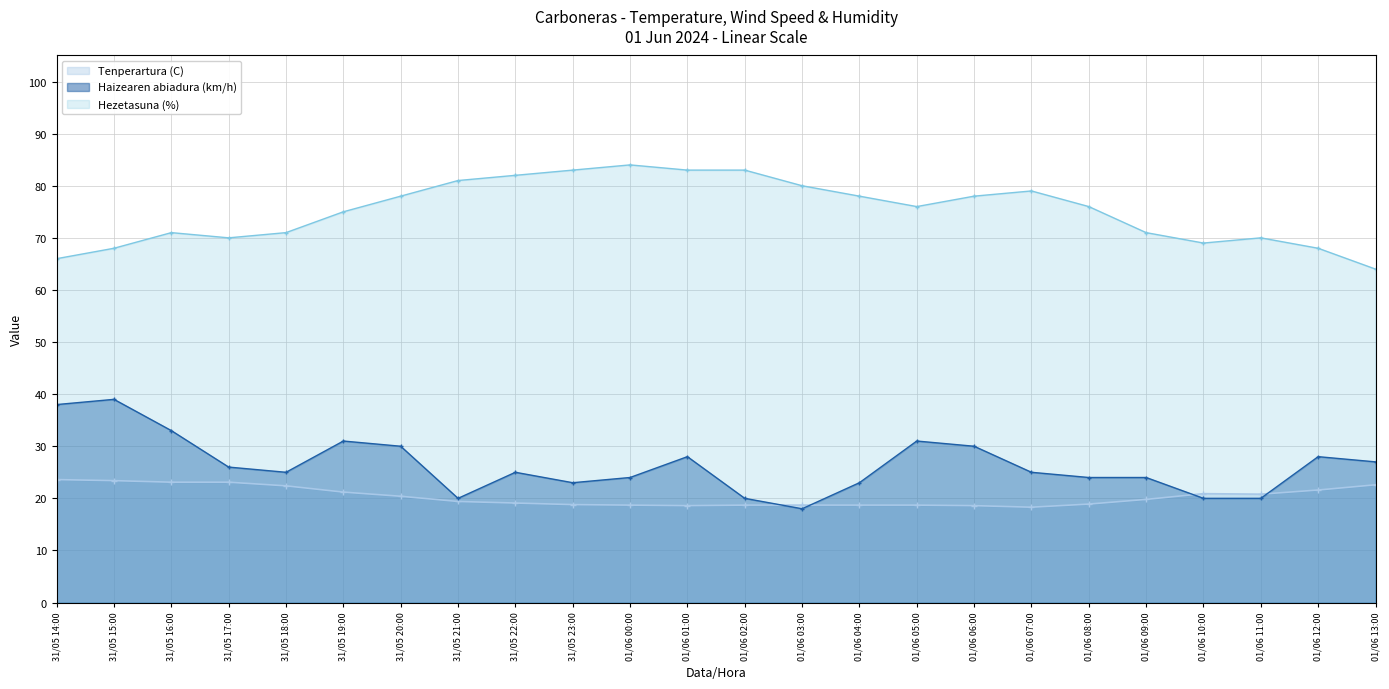

Rank the series by their maximum value, from highest to lowest.

Hezetasuna (%), Haizearen abiadura (km/h), Tenperartura (C)